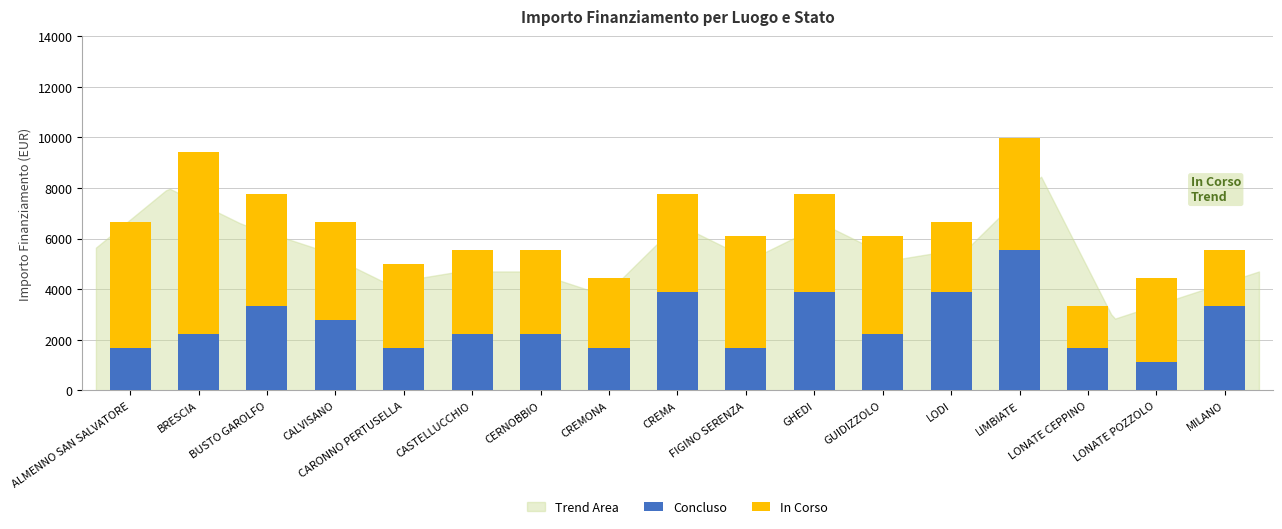

What is the minimum value for Concluso?

1106